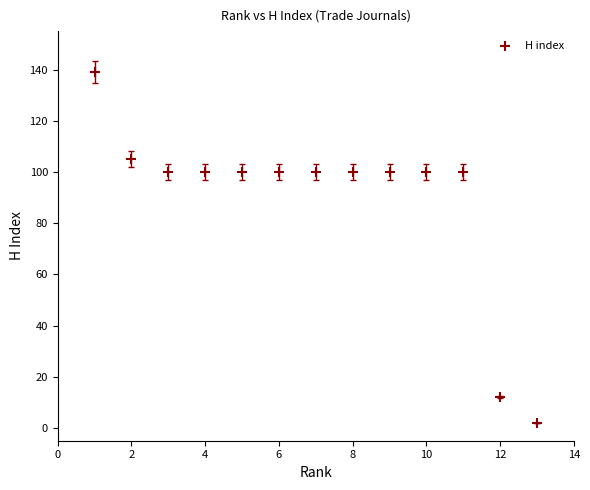

What is the range of X values (max minus min)?

12